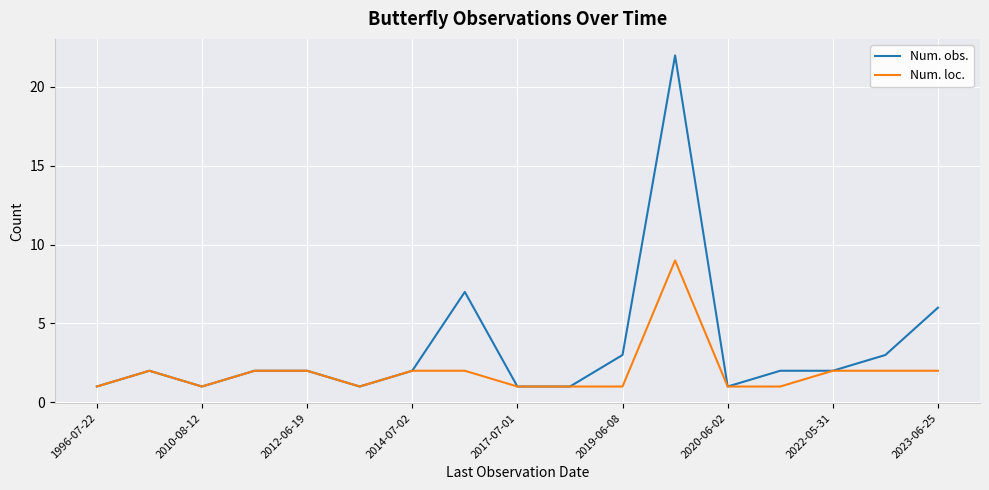

Which series has the largest total across all categories?

Num. obs.